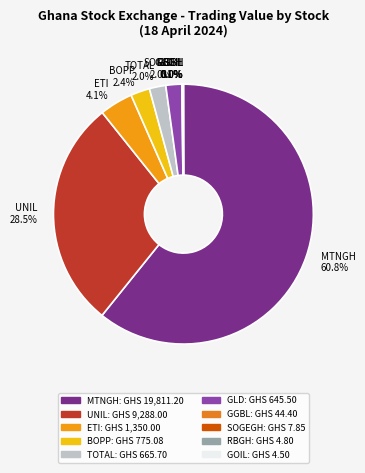

True or false: MTNGH accounts for 61% of the total.

True